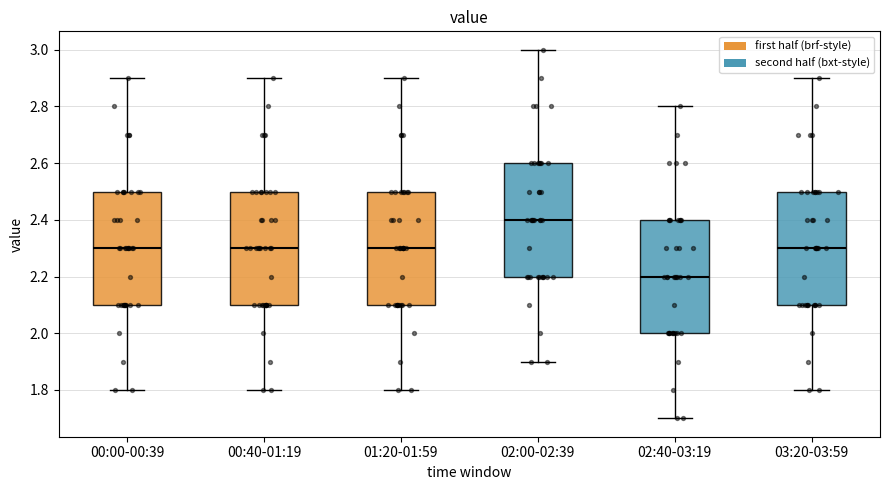

Which box's median line is the lowest?

02:40-03:19